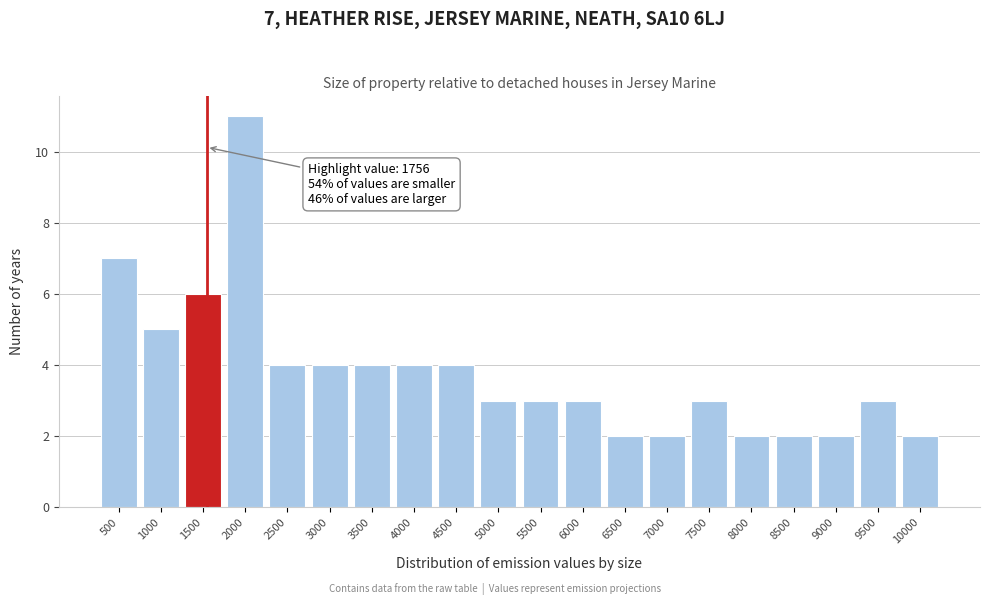

Reading left to right, extract all data points from this chart.

500=7	1000=5	1500=6	2000=11	2500=4	3000=4	3500=4	4000=4	4500=4	5000=3	5500=3	6000=3	6500=2	7000=2	7500=3	8000=2	8500=2	9000=2	9500=3	10000=2